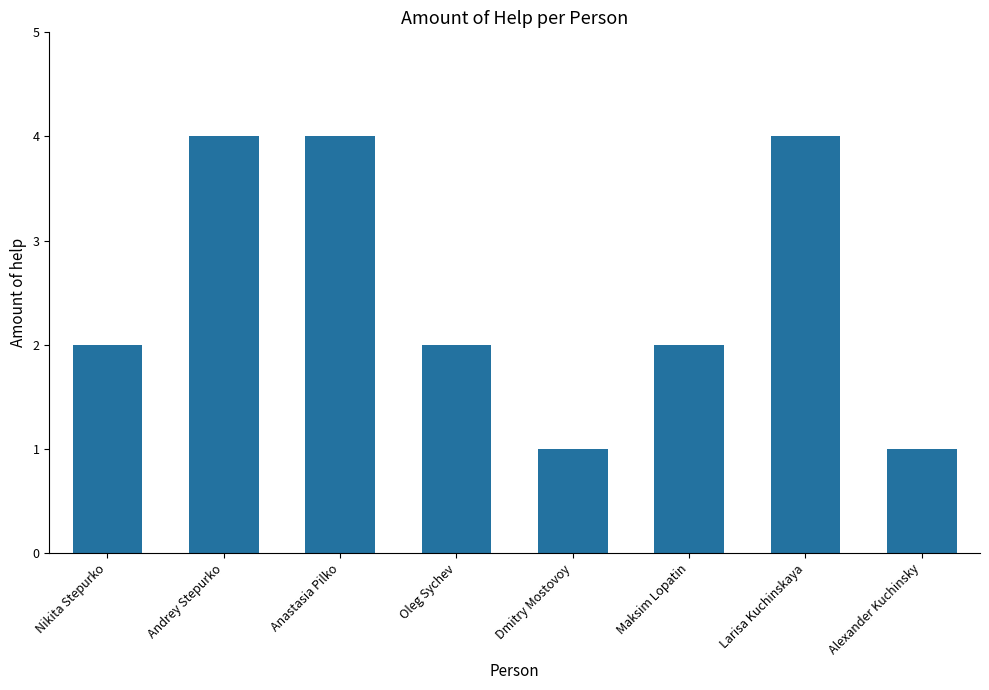

What is the greatest value displayed?

4